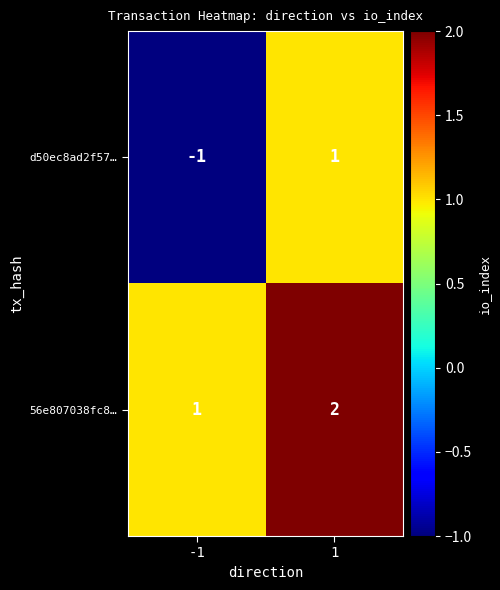

True or false: 56e807038fc8… has a value of 1 at -1.

True